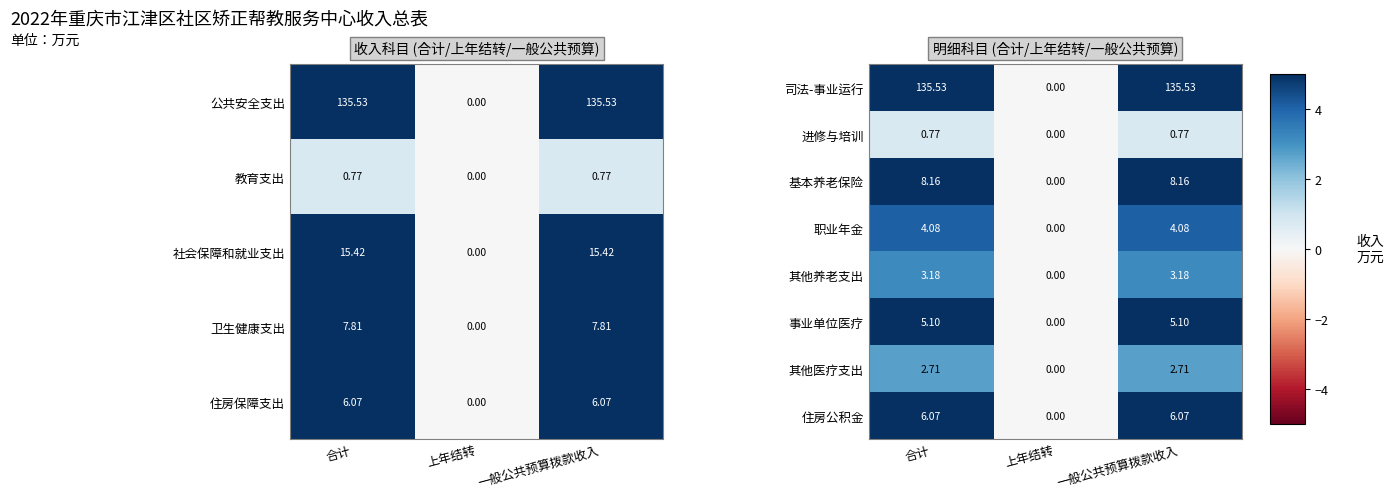

Is the value of 基本养老保险 at 一般公共预算拨款收入 greater than the value of 职业年金 at 合计?

Yes